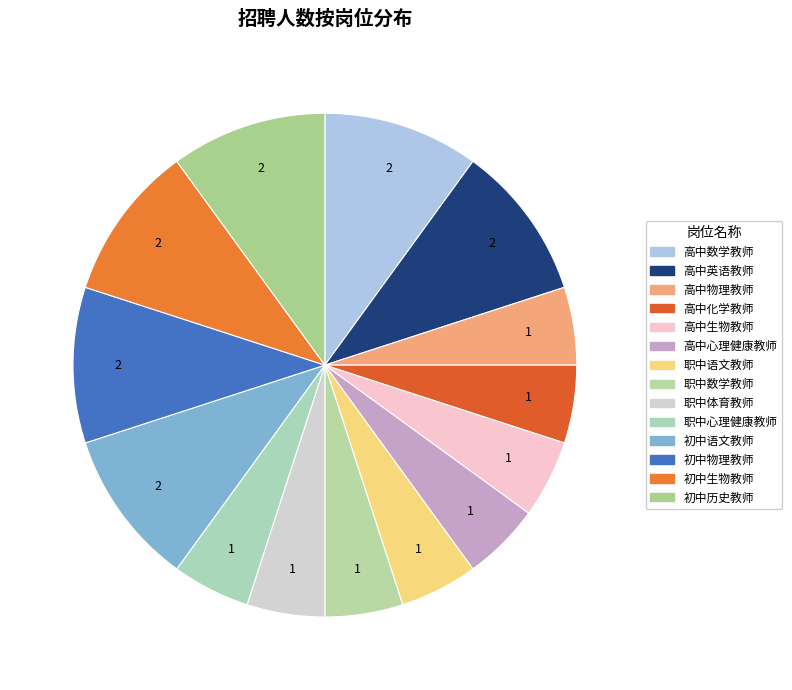

To the nearest percent, what is the difference between the largest and smallest slice percentages?

5%